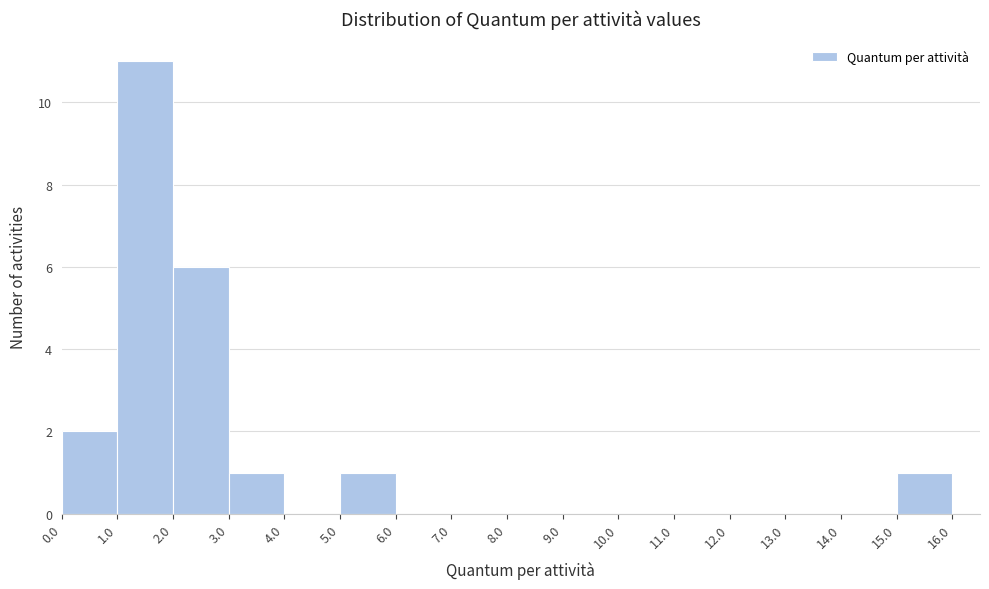

Over which range of the x-axis is the bar tallest?

1.0 to 2.0